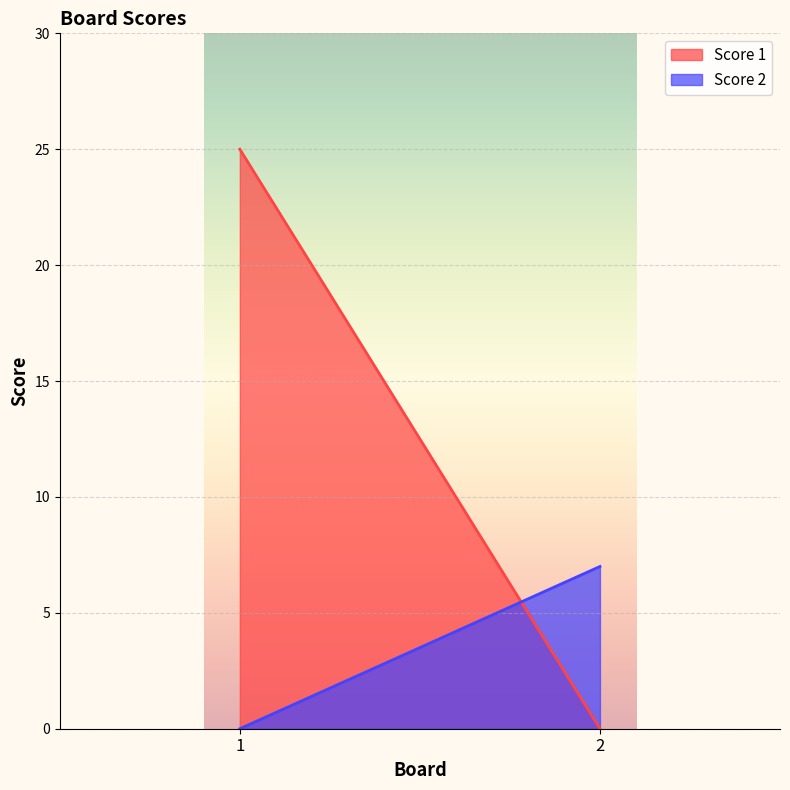

Rank the series by their average value, from highest to lowest.

Score 1, Score 2